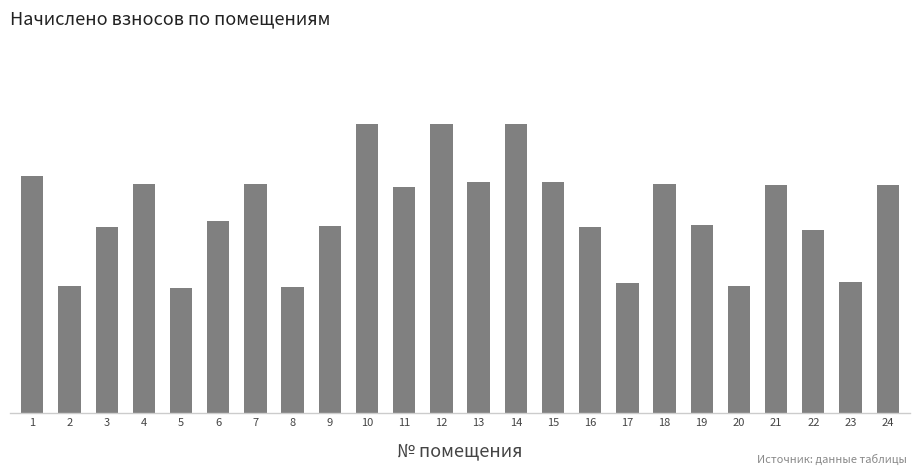

Which category has the highest value across all series?

14